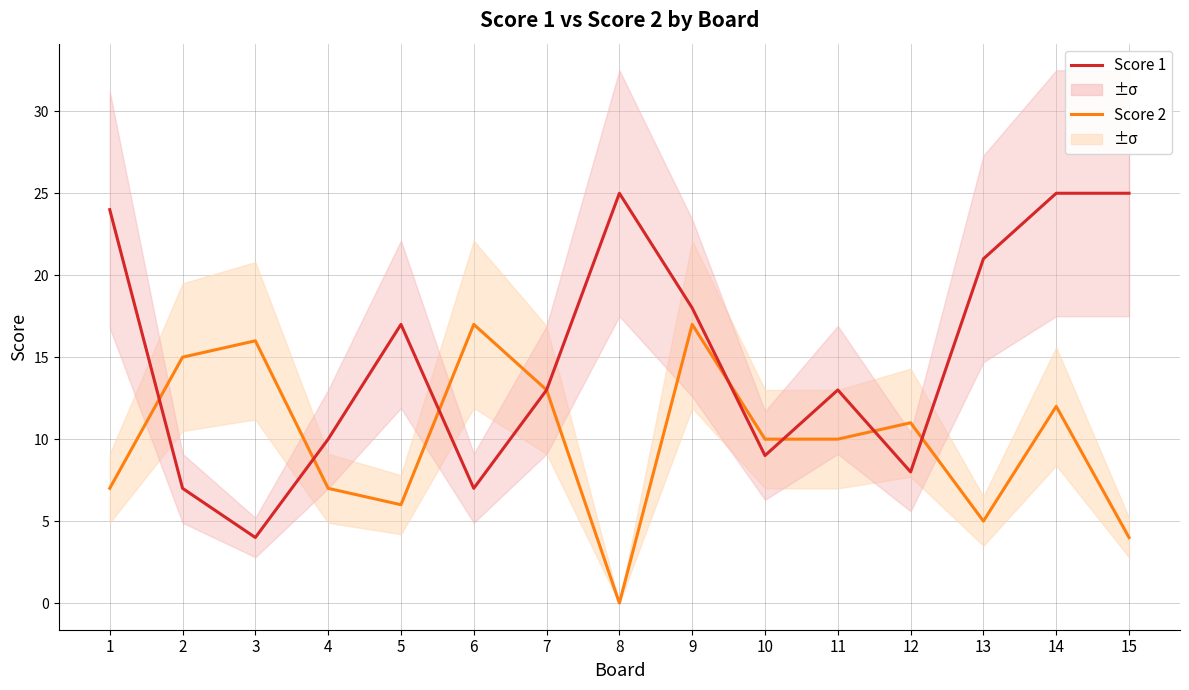

What is the value of the Score 2 point at the 5th from the left?

6